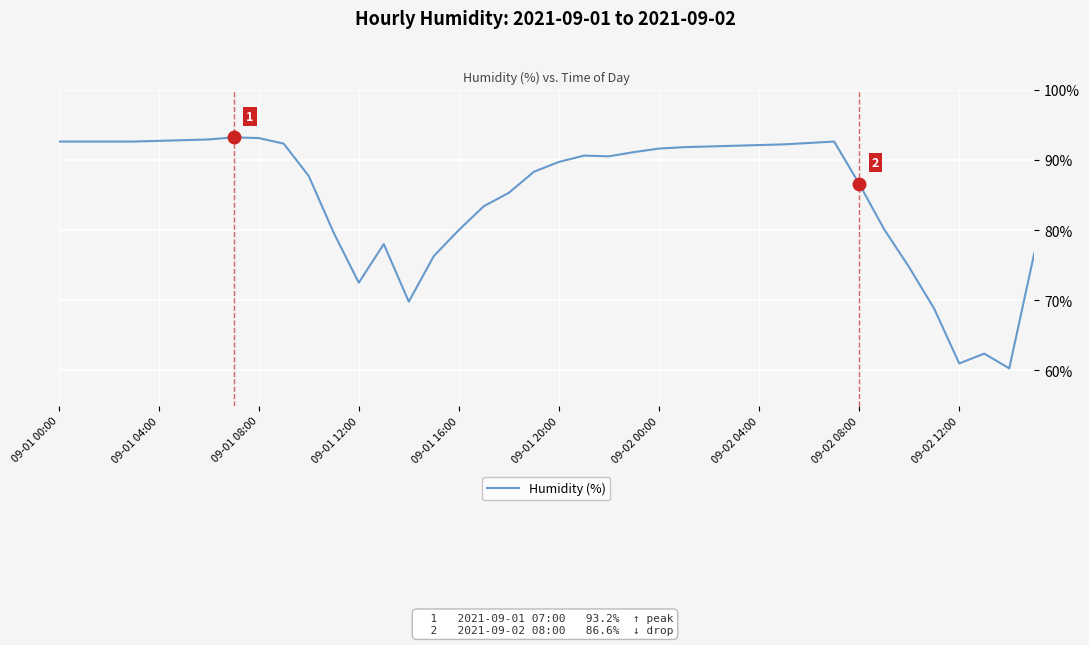

What is the minimum value shown in the chart?

60.3